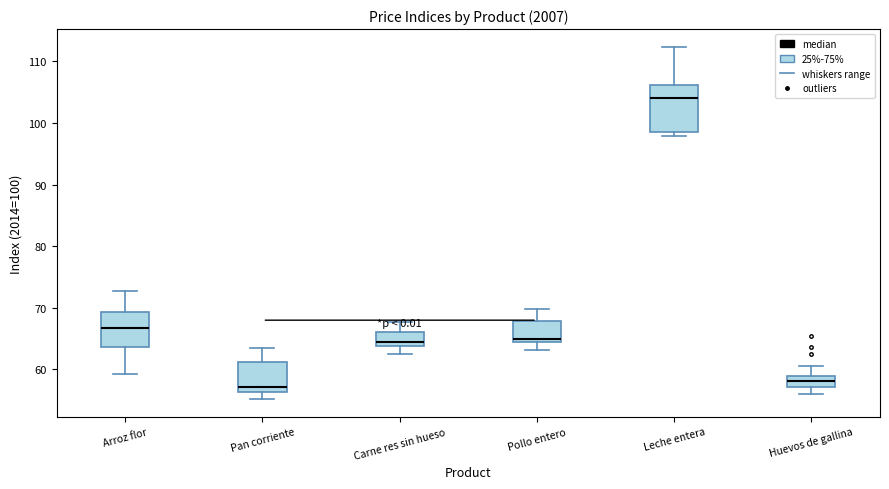

Which box is the tallest, from its lower edge to its upper edge?

Leche entera